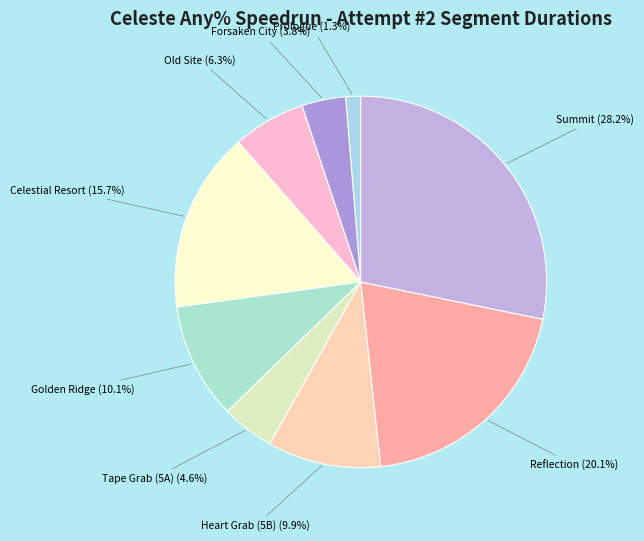

What is the ratio of the value at Forsaken City to the value at Summit?

0.1